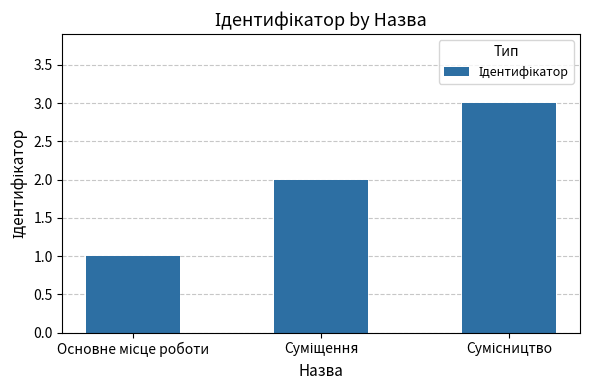

What is the greatest value displayed?

3